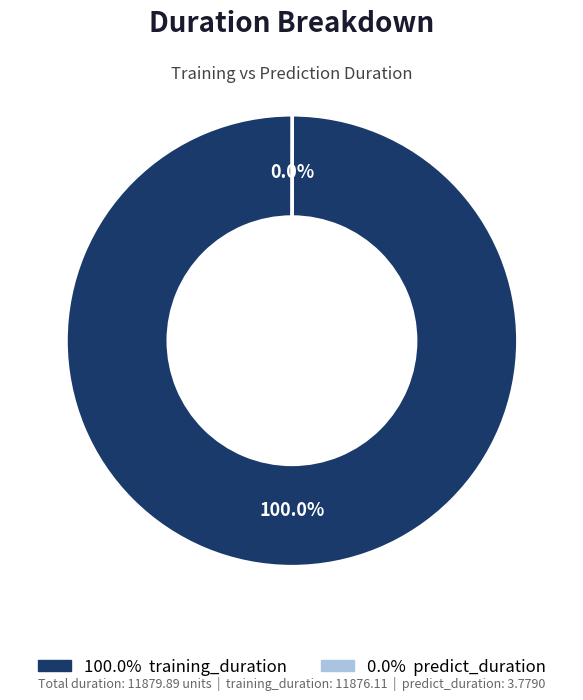

Does any single category account for the majority?

Yes